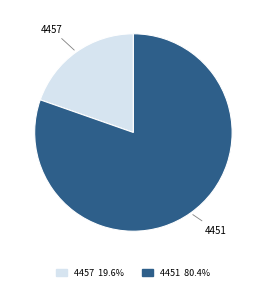

Combined, do 4457 and 4451 account for over 50%?

Yes